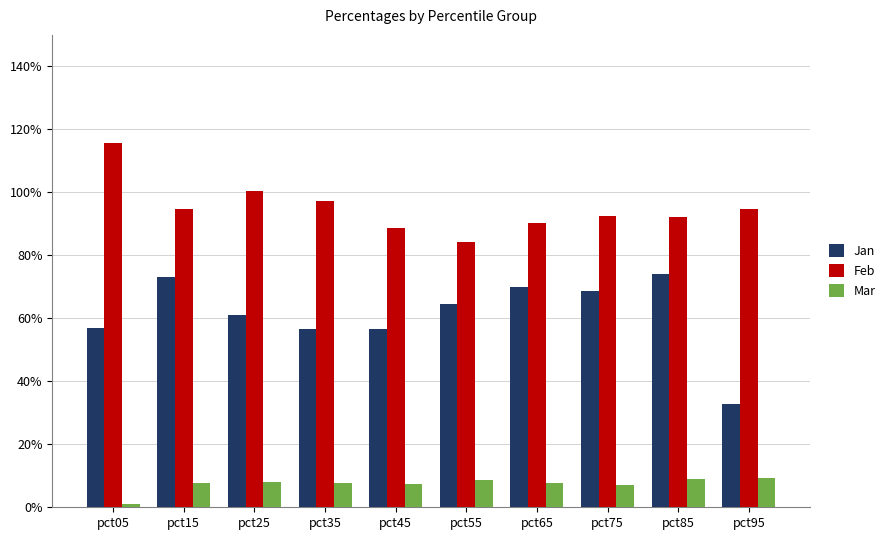

Reading left to right, list all the values displayed in this chart.

Jan: 0.6	0.7	0.6	0.6	0.6	0.6	0.7	0.7	0.7	0.3
Feb: 1.2	0.9	1.0	1.0	0.9	0.8	0.9	0.9	0.9	0.9
Mar: 0.0	0.1	0.1	0.1	0.1	0.1	0.1	0.1	0.1	0.1